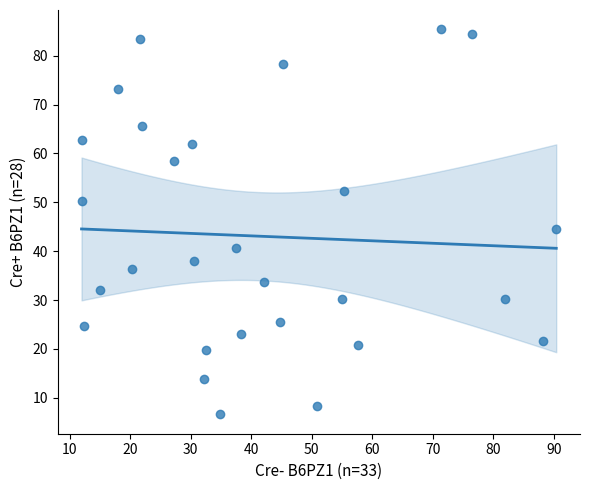

What is the range of Y values (max minus min)?

78.8